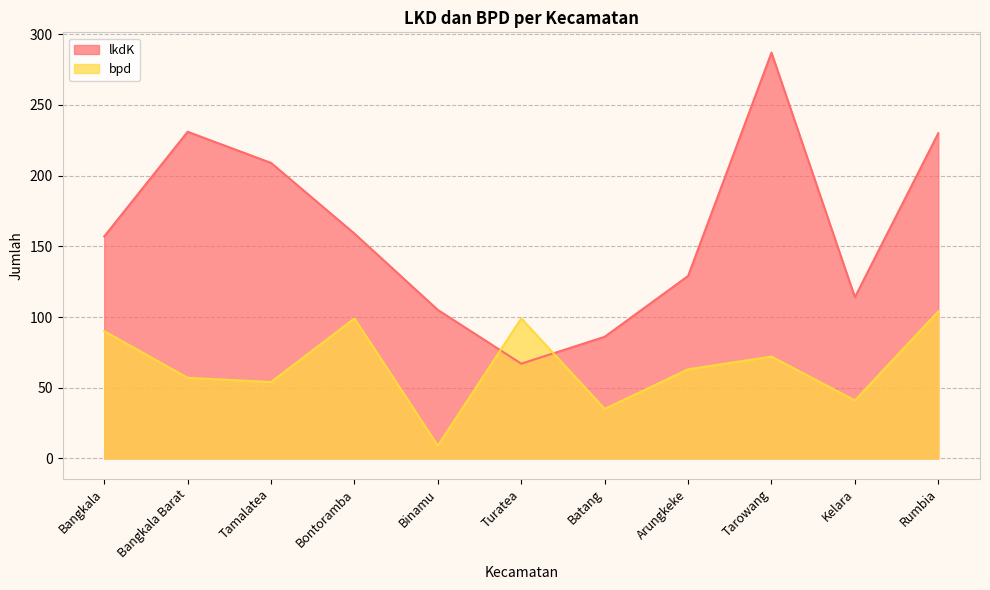

What is the label of the 3rd point from the right?

Tarowang